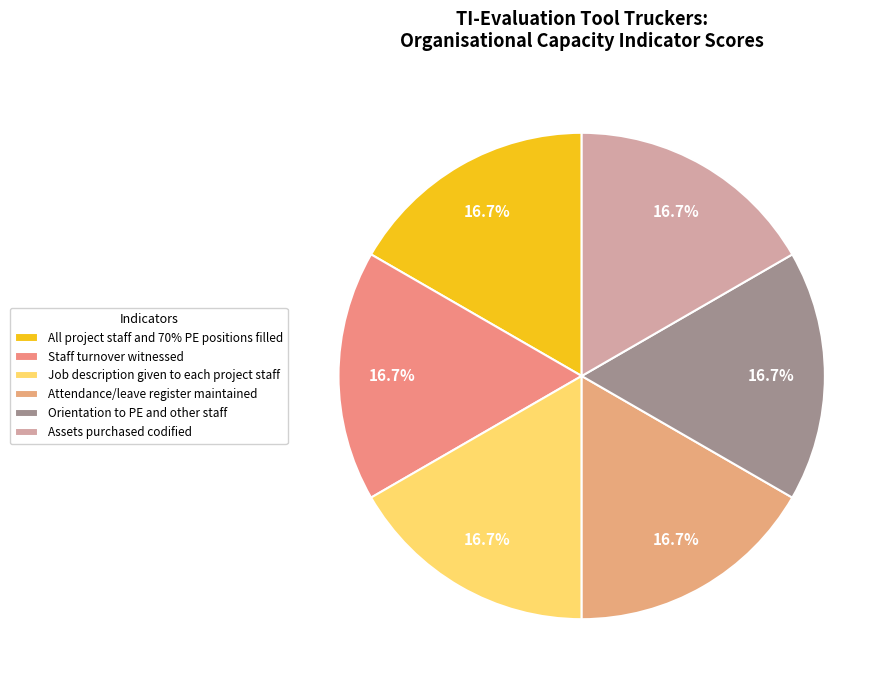

How many slices are in this pie chart?

6